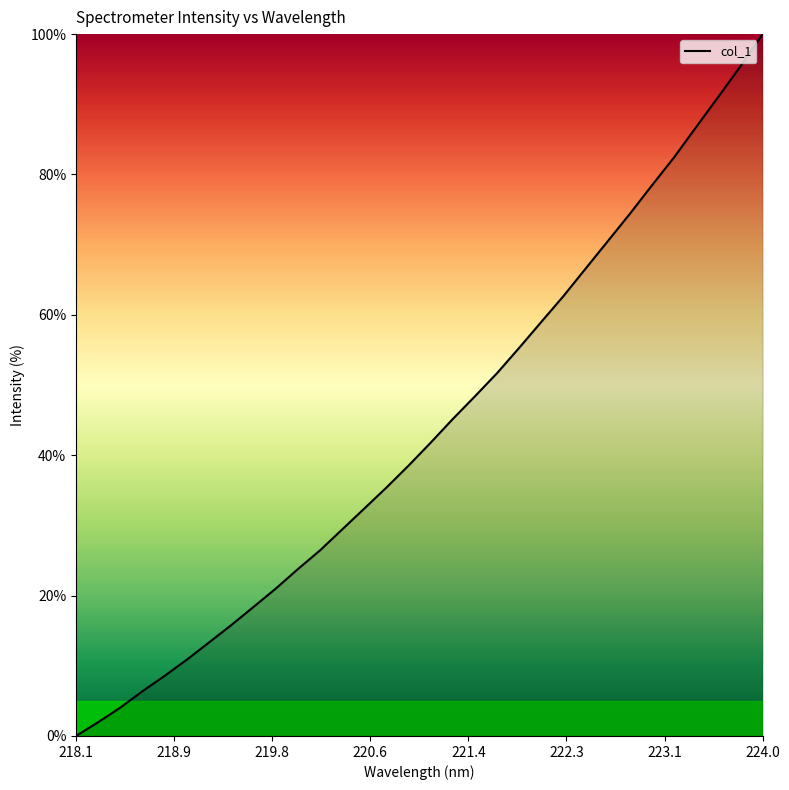

What is the difference between the maximum and minimum values?

100.0